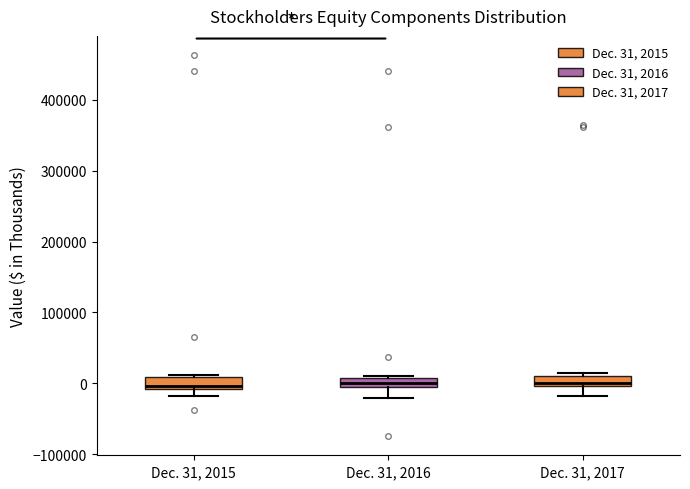

Where does the median line of the box for Dec. 31, 2016 sit on the y-axis? The values are not printed on the chart, so give them approximately, as read against the axis.

0